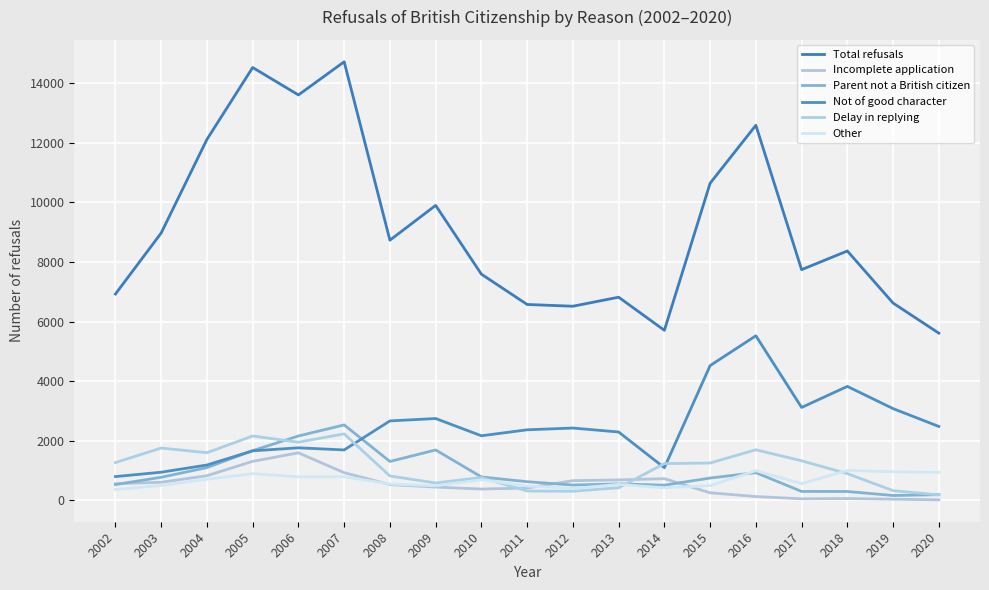

How many interior local peaks does the Other series have?

6